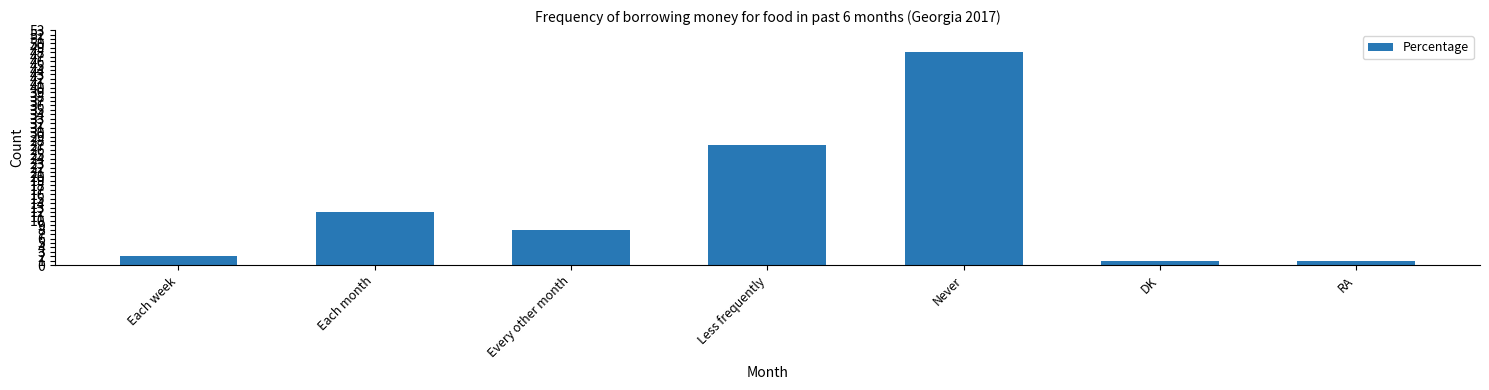

Where does the data first go above 8?

Each month